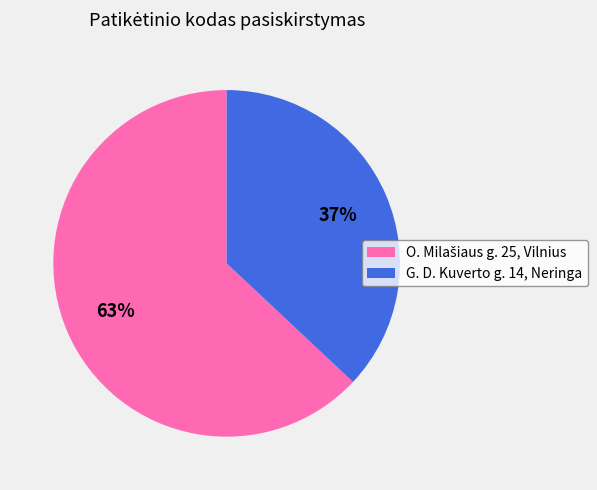

Does G. D. Kuverto g. 14, Neringa represent more than half of the total?

No